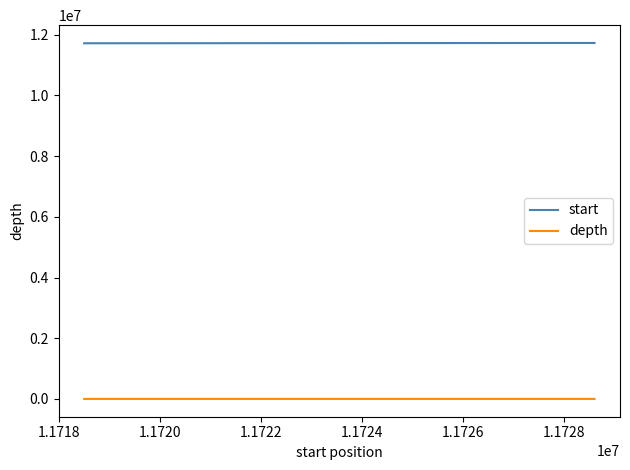

How many lines are shown in the chart?

2